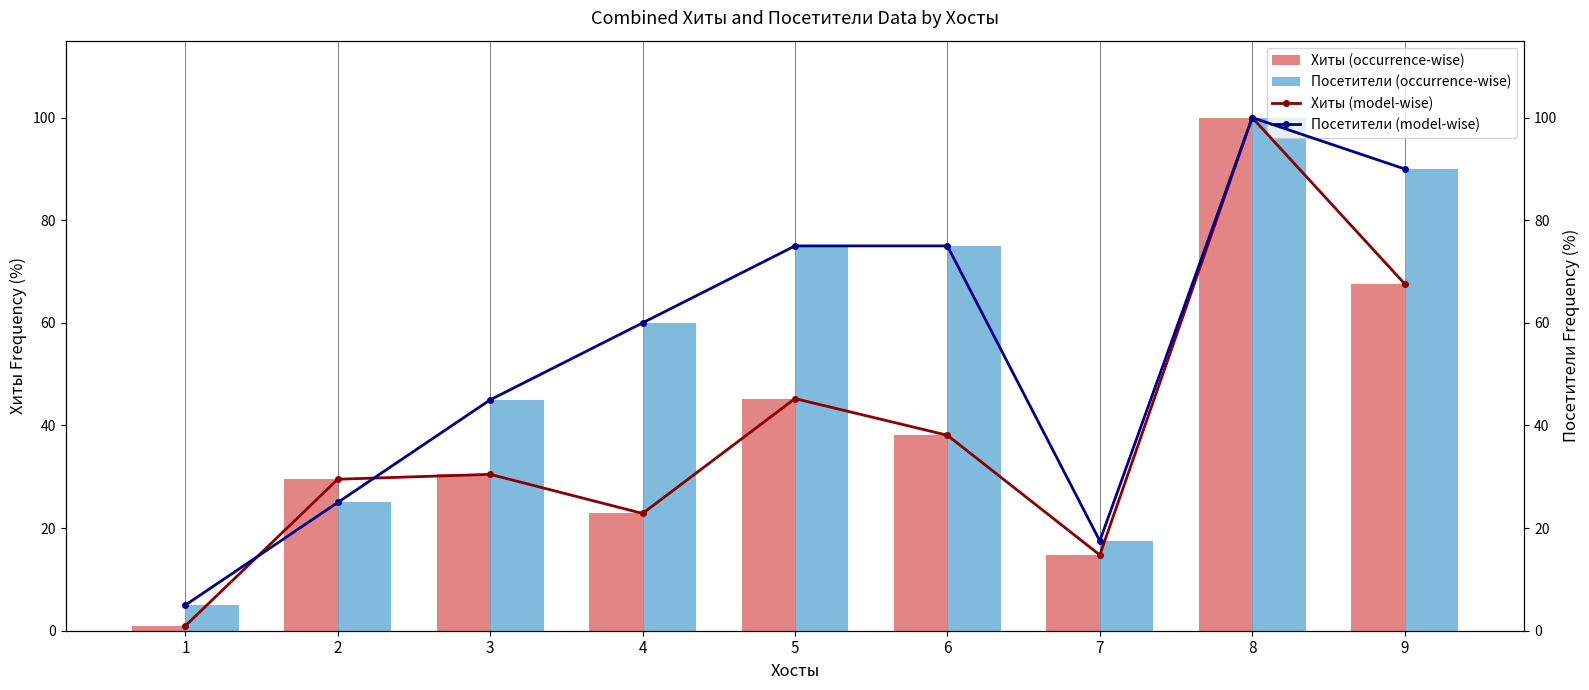

At 1, list the series in order from smallest to largest.

Хиты (occurrence-wise), Хиты (model-wise), Посетители (occurrence-wise), Посетители (model-wise)